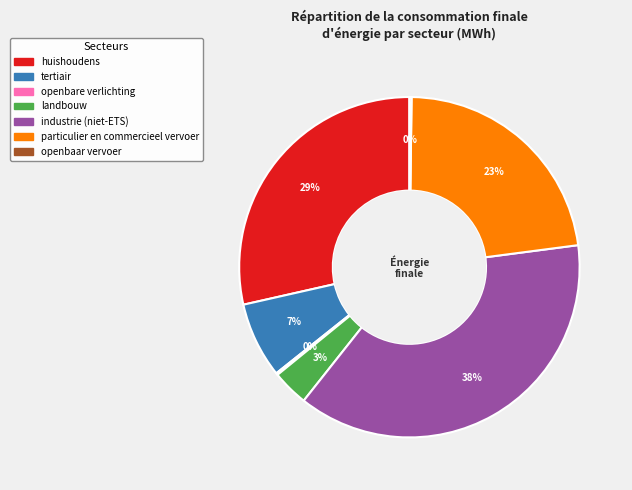

Does tertiair account for over 50% of the chart?

No